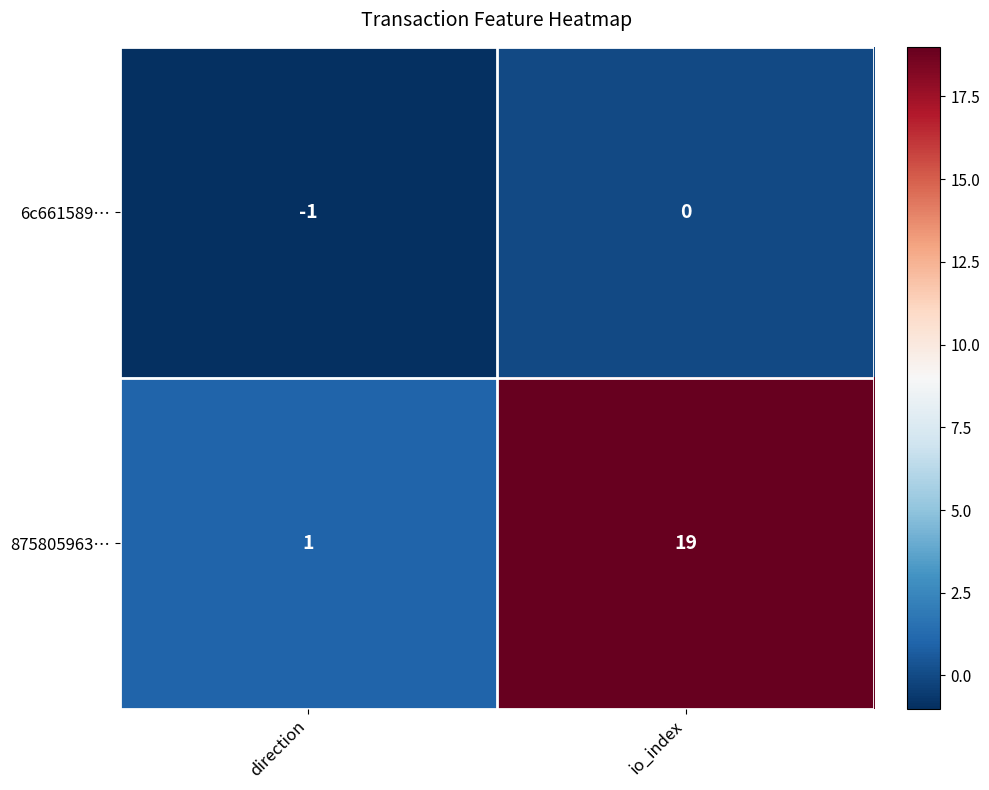

At which category does the chart reach its minimum across all series?

direction